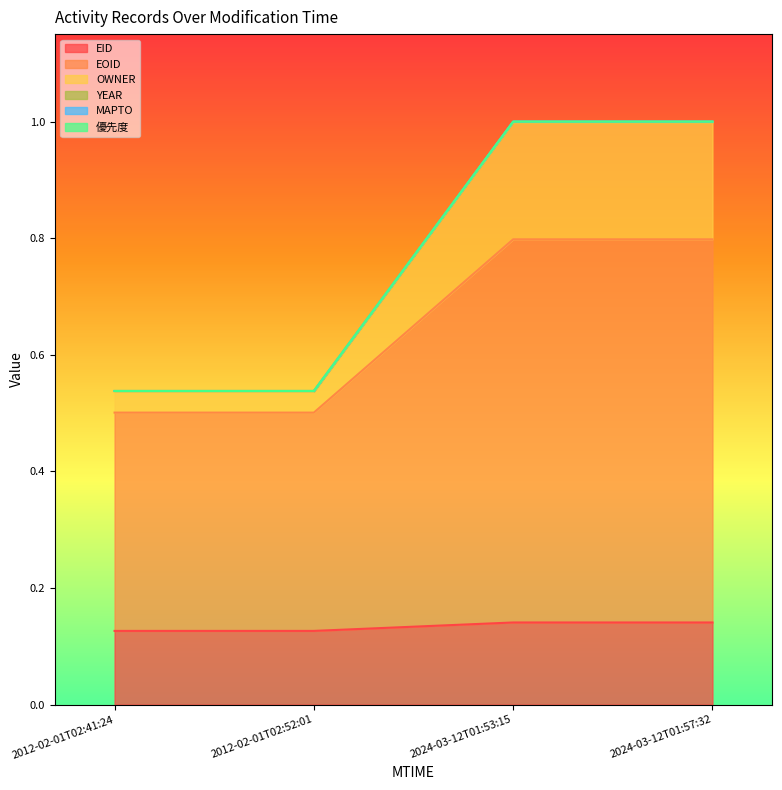

Is it true that OWNER equals 1.0 at 2024-03-12T01:53:15?

True